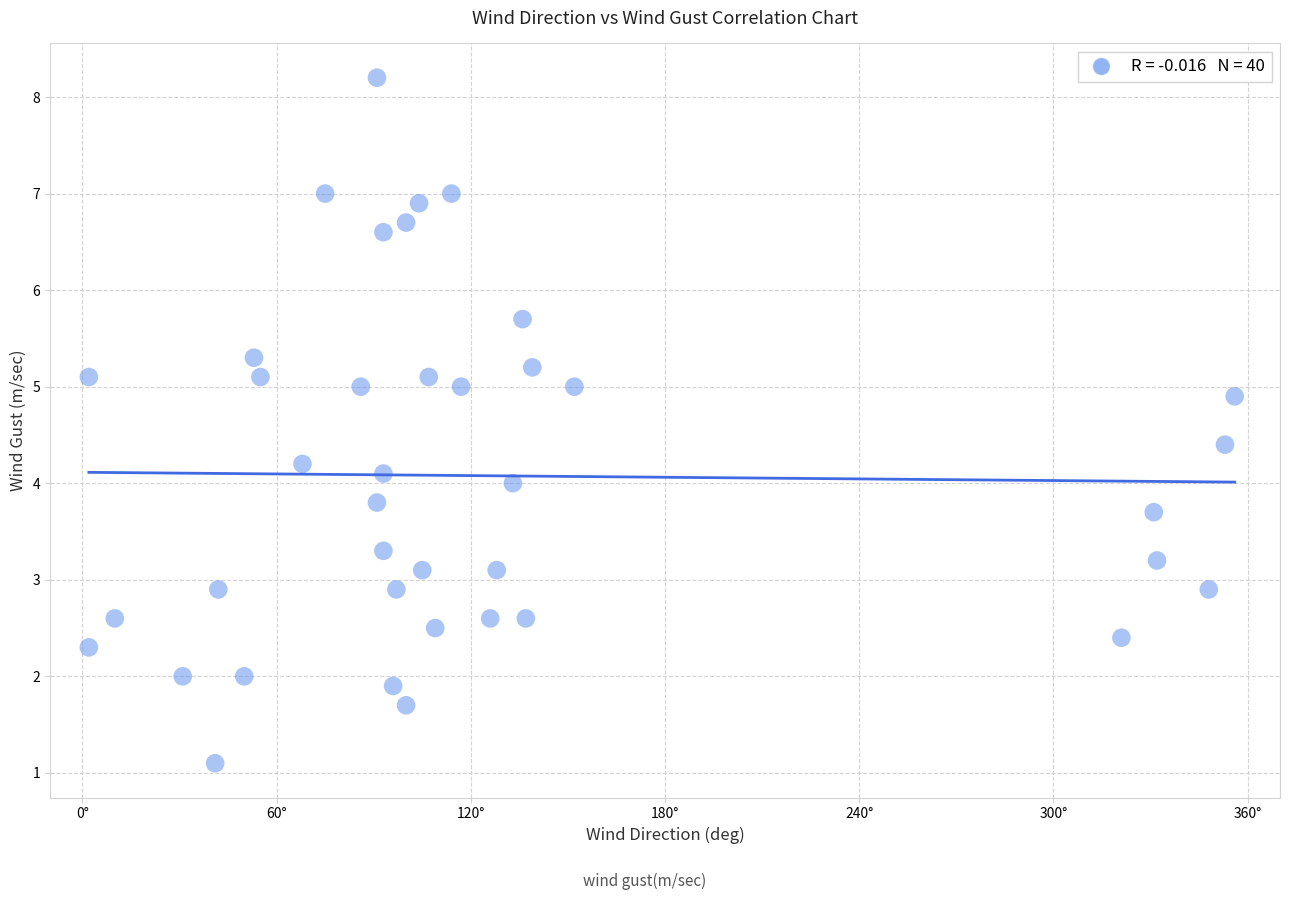

What is the range of X values (max minus min)?

354.0